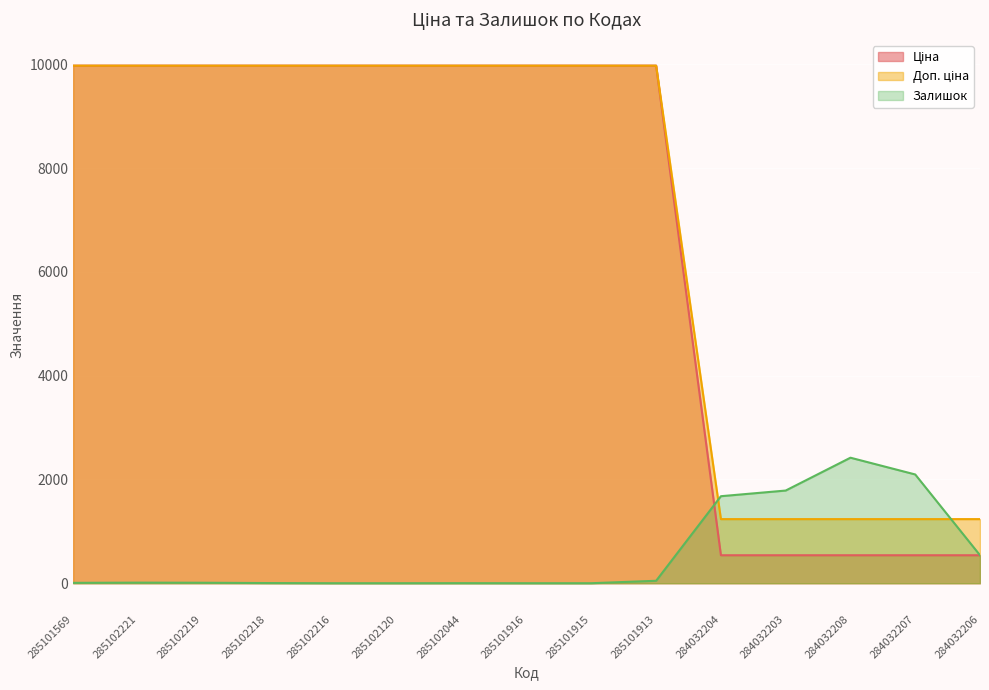

How many values in the Ціна series exceed 9974?

10